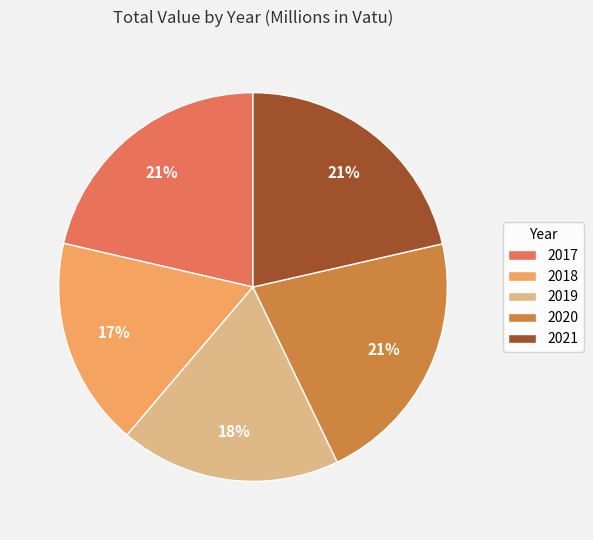

Approximately how many times larger is the value at 2017 compared to 2019?

1.2